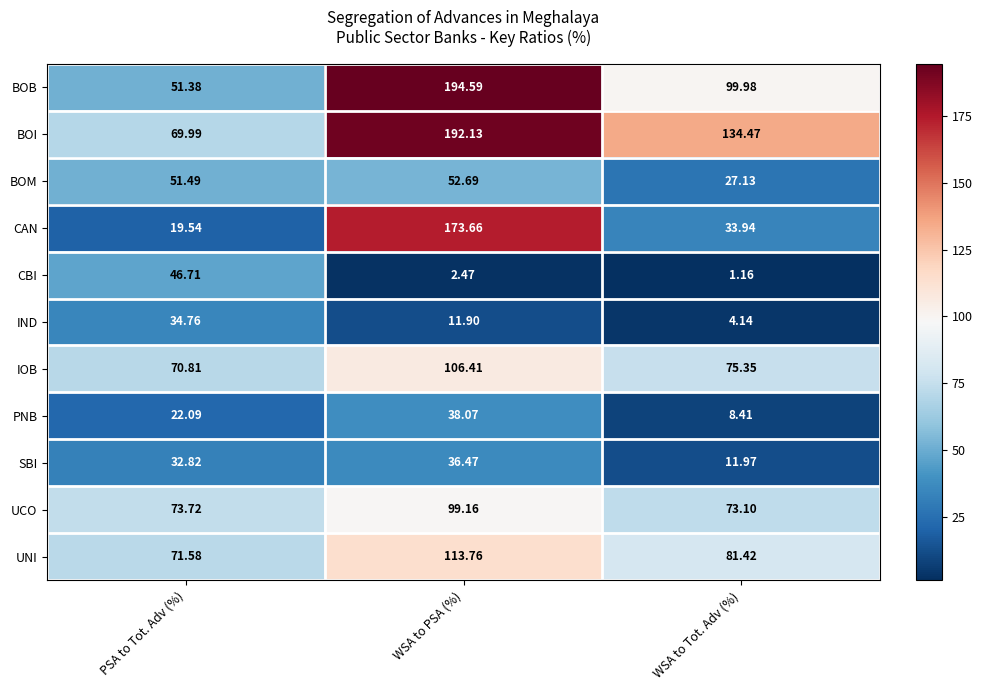

List the series in order of their peak value, lowest first.

IND, SBI, PNB, CBI, BOM, UCO, IOB, UNI, CAN, BOI, BOB